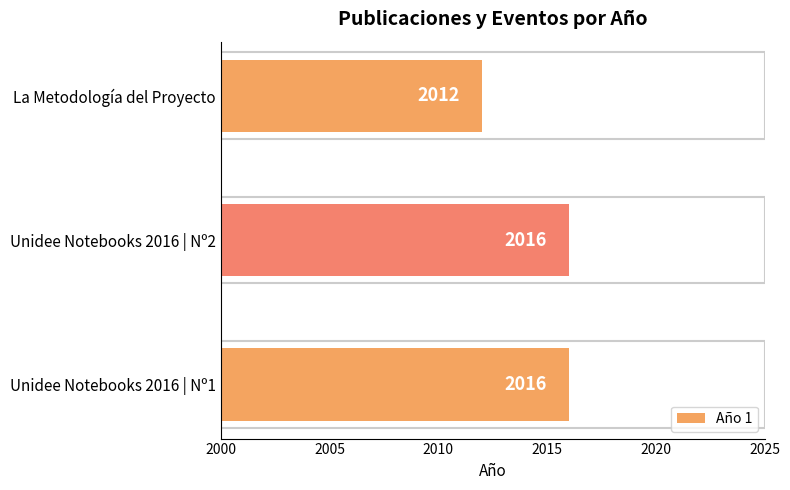

Read the value at Unidee Notebooks 2016 | Nº1.

2016